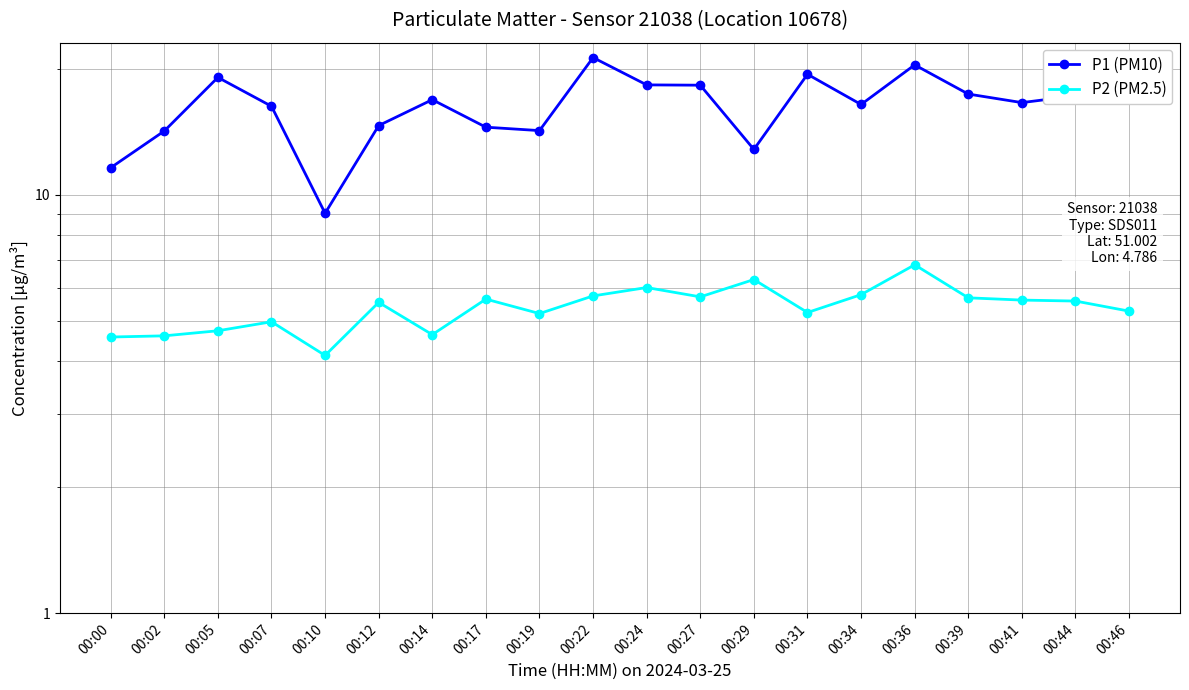

Is this an area chart (filled region under the line)?

No